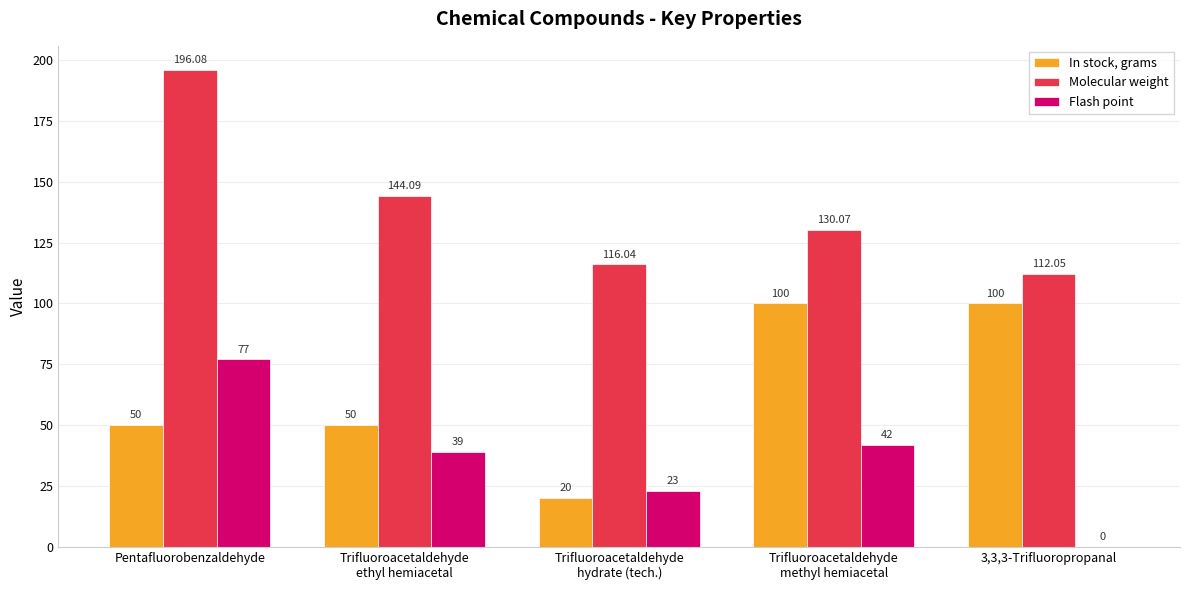

What are all the series names shown in the legend?

In stock, grams, Molecular weight, Flash point